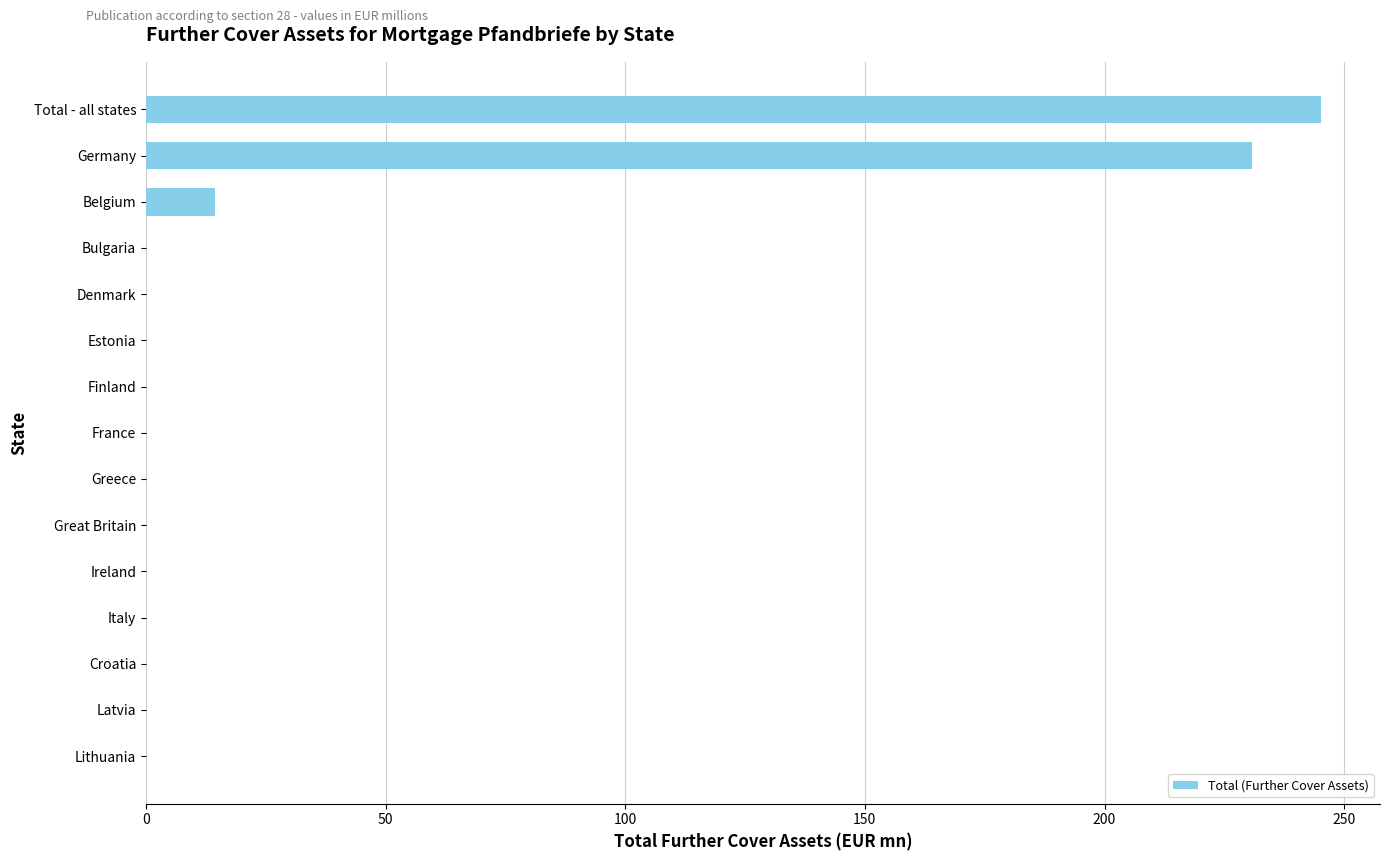

True or false: the data shows 165.1 at Denmark.

False